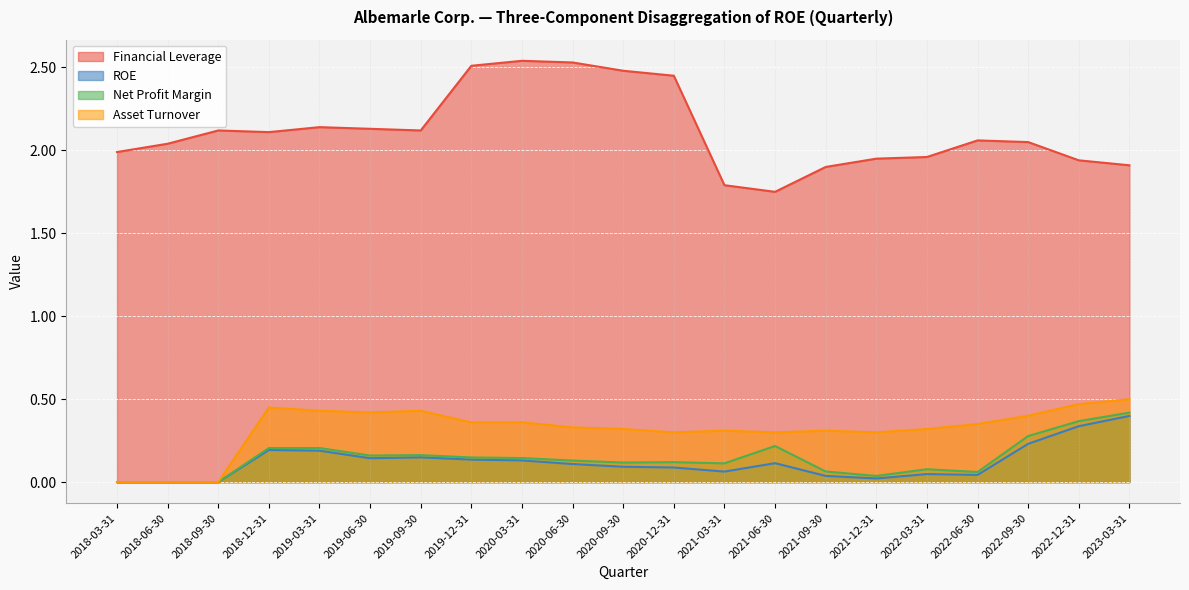

Which category has the lowest value in the ROE series?

2018-03-31